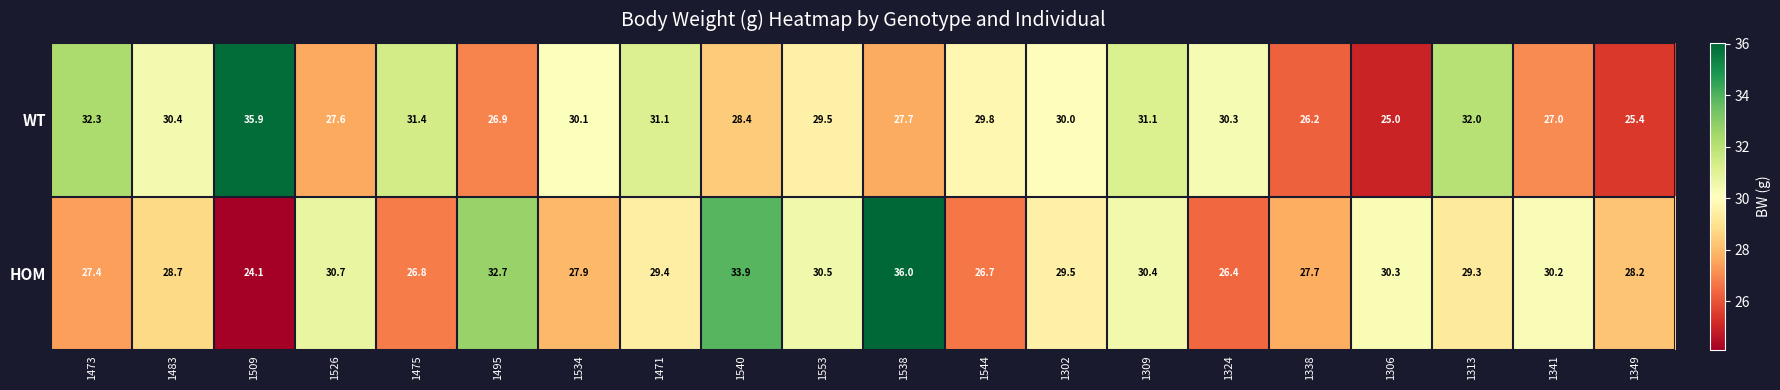

What is the difference between the WT values at 1526 and 1473?

4.7